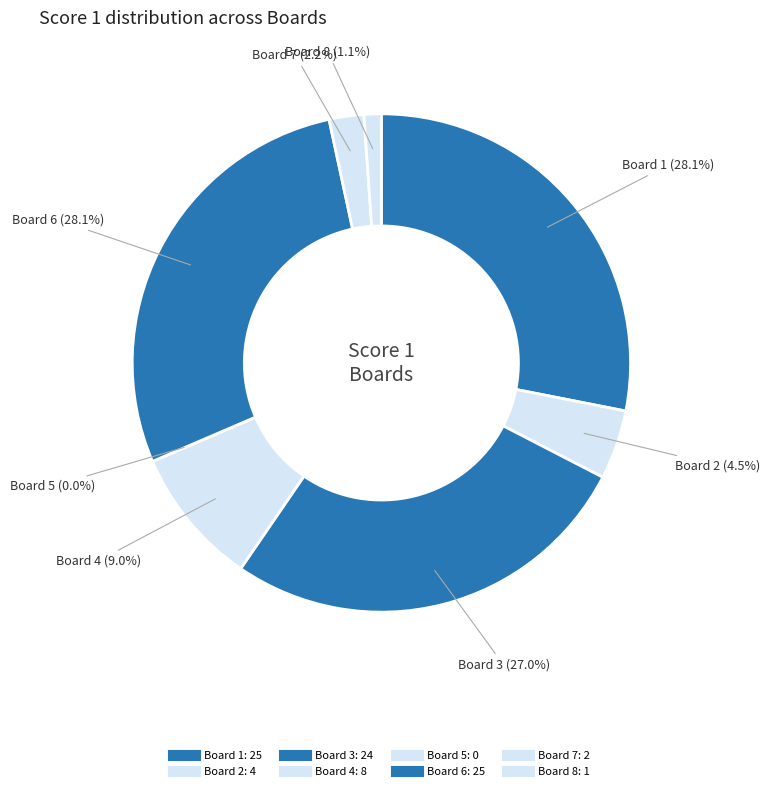

Count the number of slices in the pie.

8